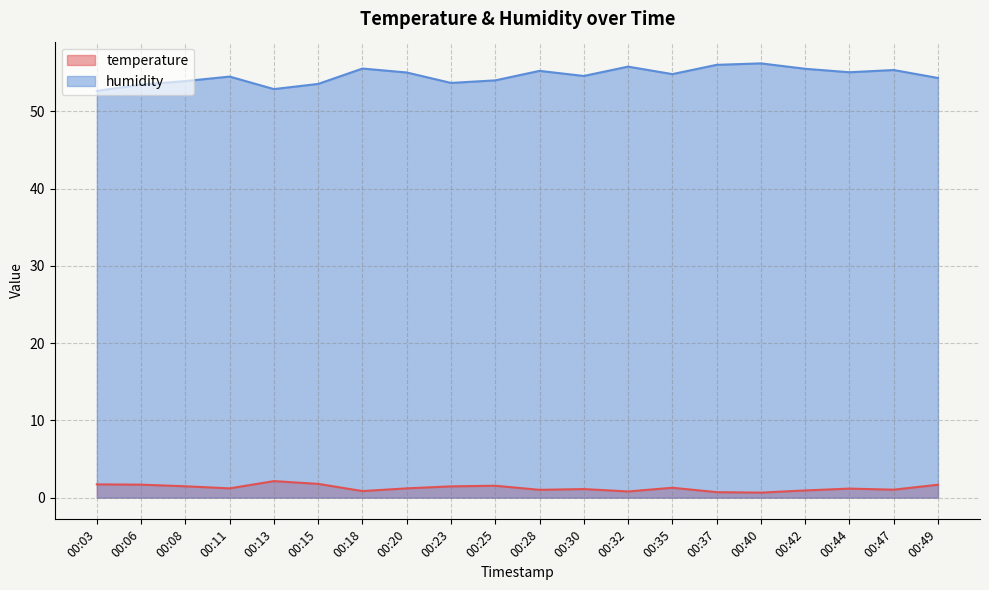

Which label corresponds to the largest value in the chart?

00:40